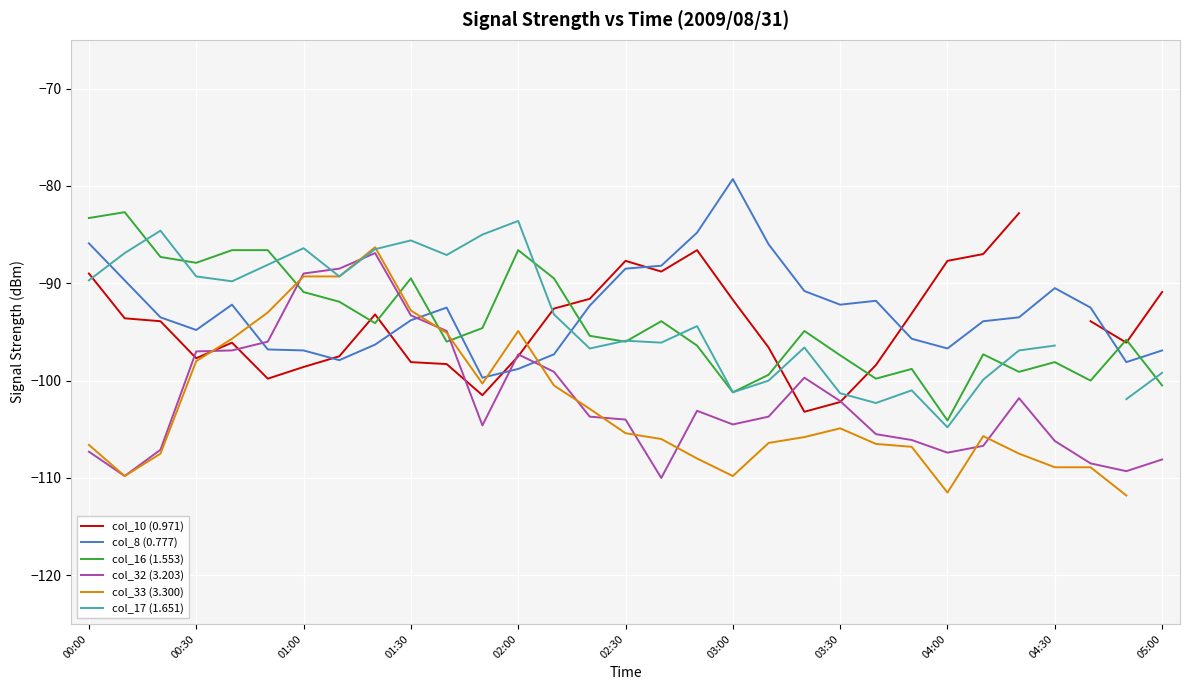

Which category has the lowest value in the col_16 (1.553) series?

04:00